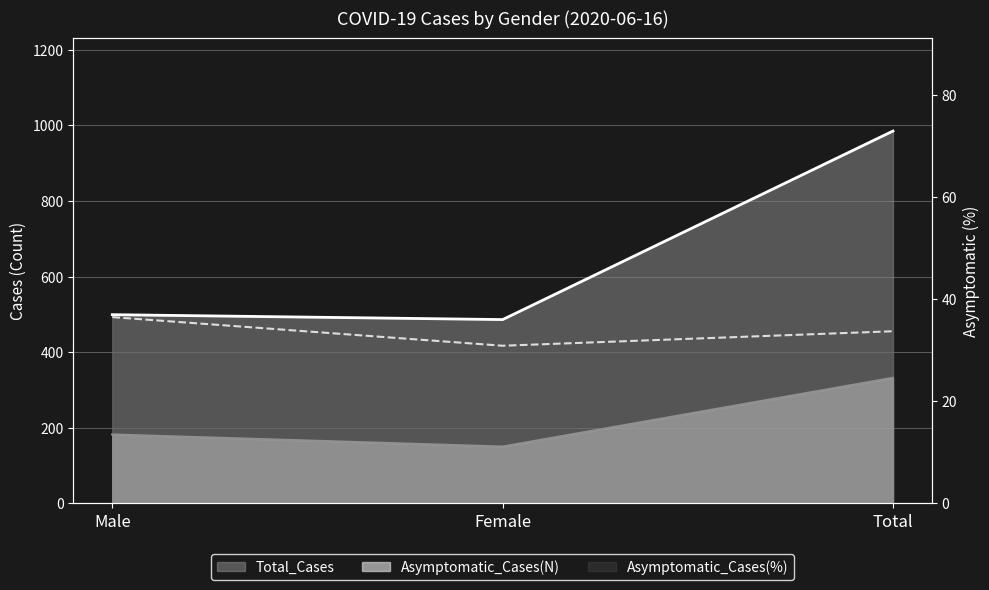

Which series changed the most between Male and Total?

Total_Cases